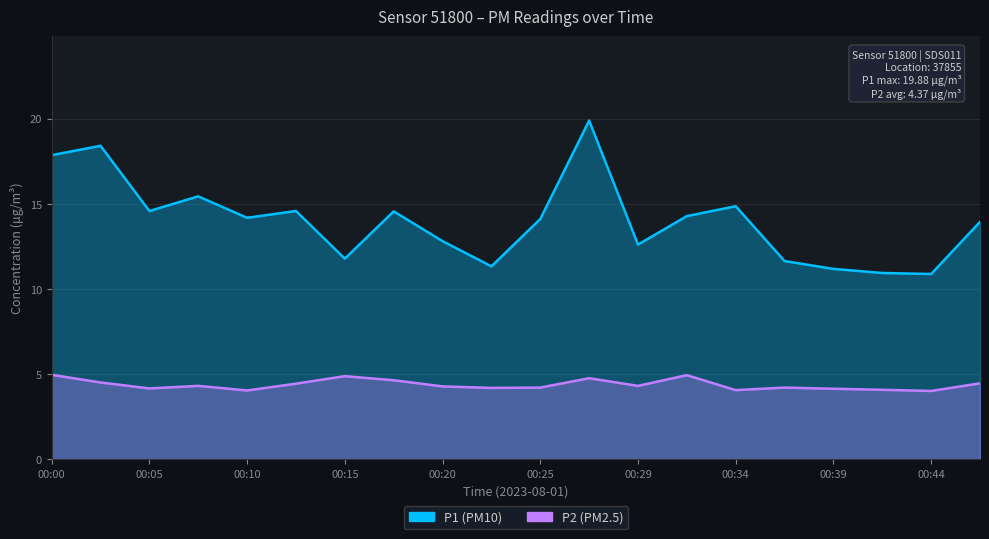

True or false: P2 and P1 intersect in this chart.

False